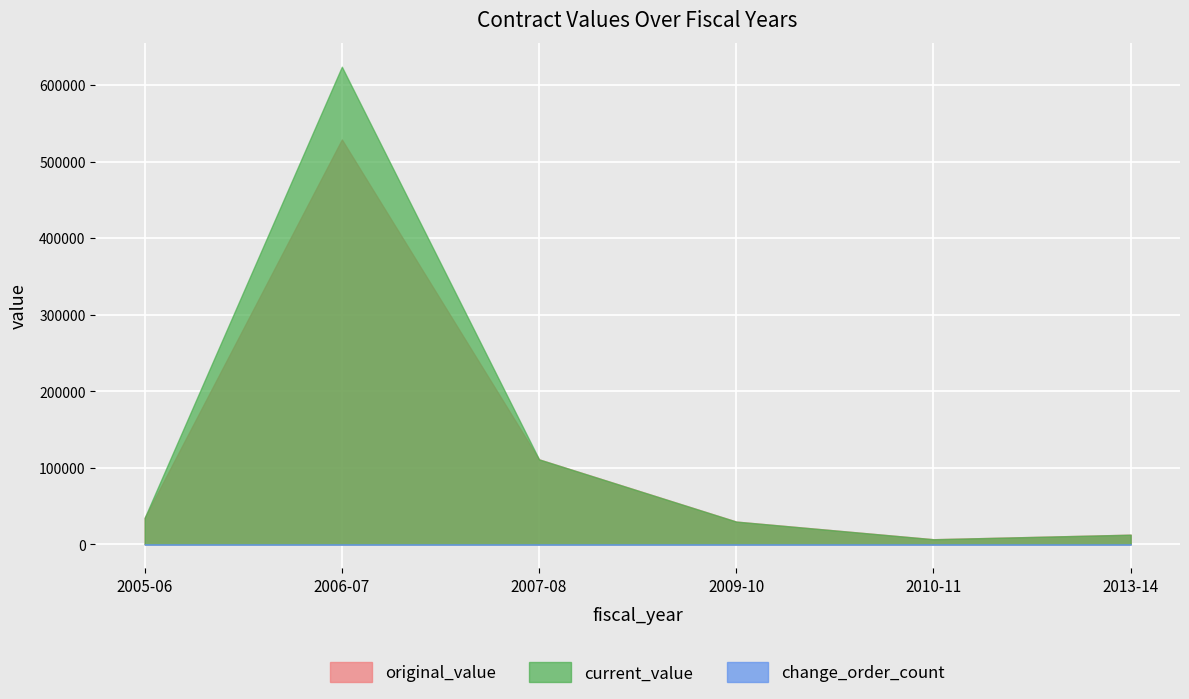

Is the value of change_order_count at 2006-07 greater than the value of current_value at 2005-06?

No